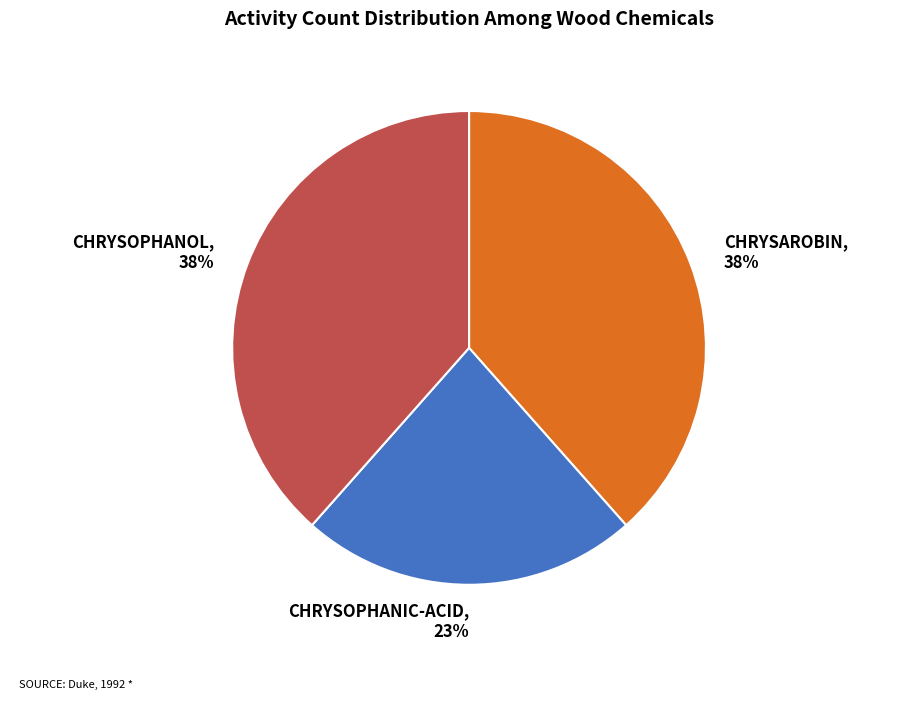

How many segments does this pie chart have?

3